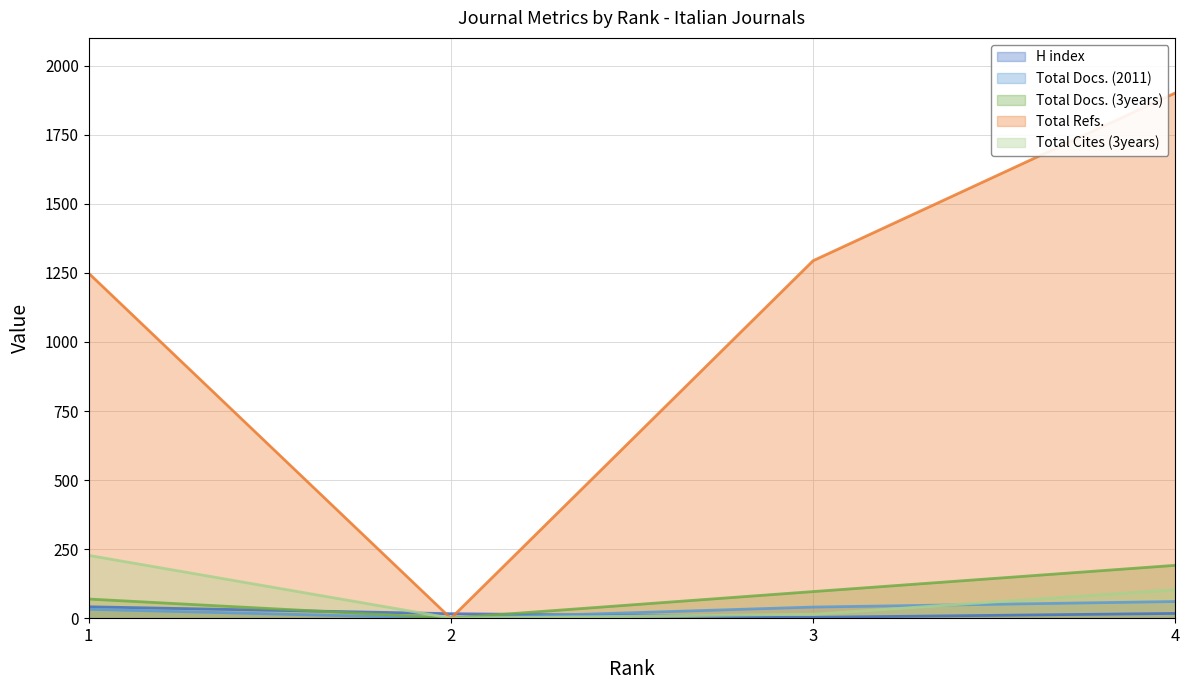

What is the lowest value of the Total Cites (3years) series?

1